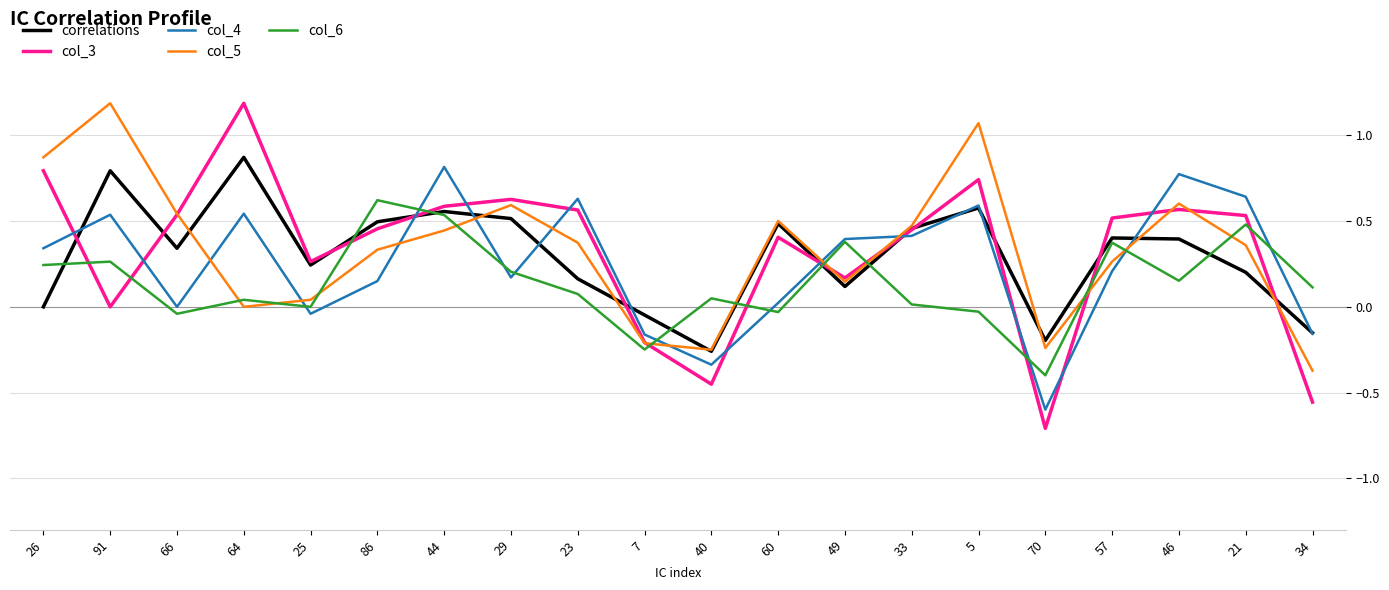

Is the value of col_4 at 29 greater than the value of correlations at 44?

No